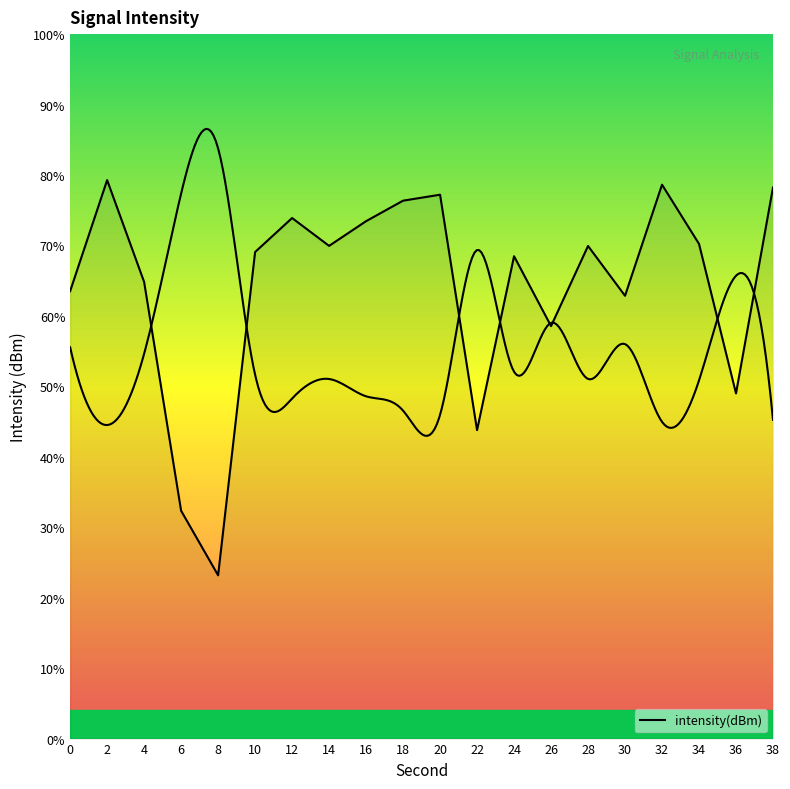

Between 6 and 22, which is larger?

22